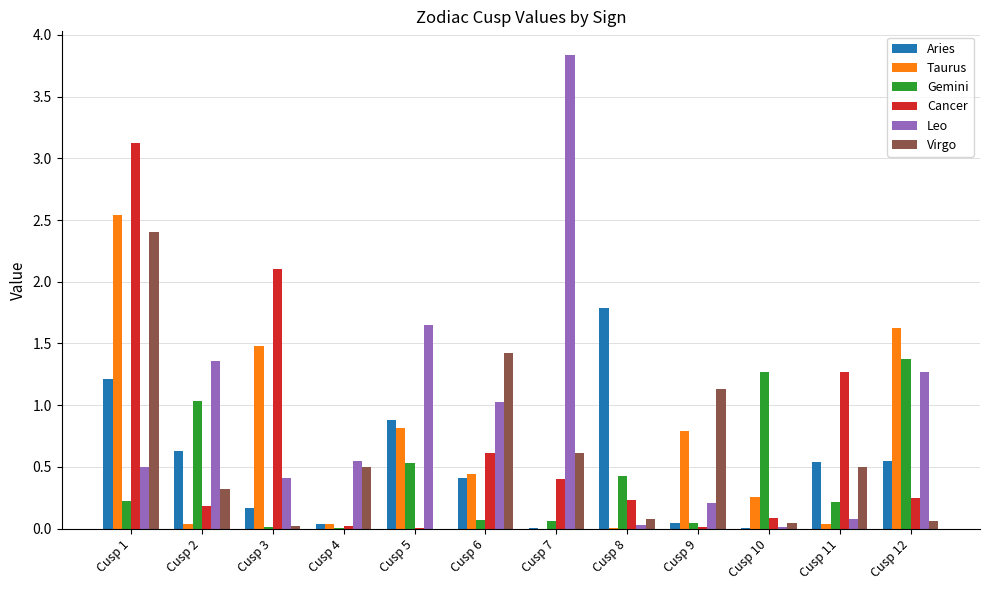

How many groups of bars are there?

12